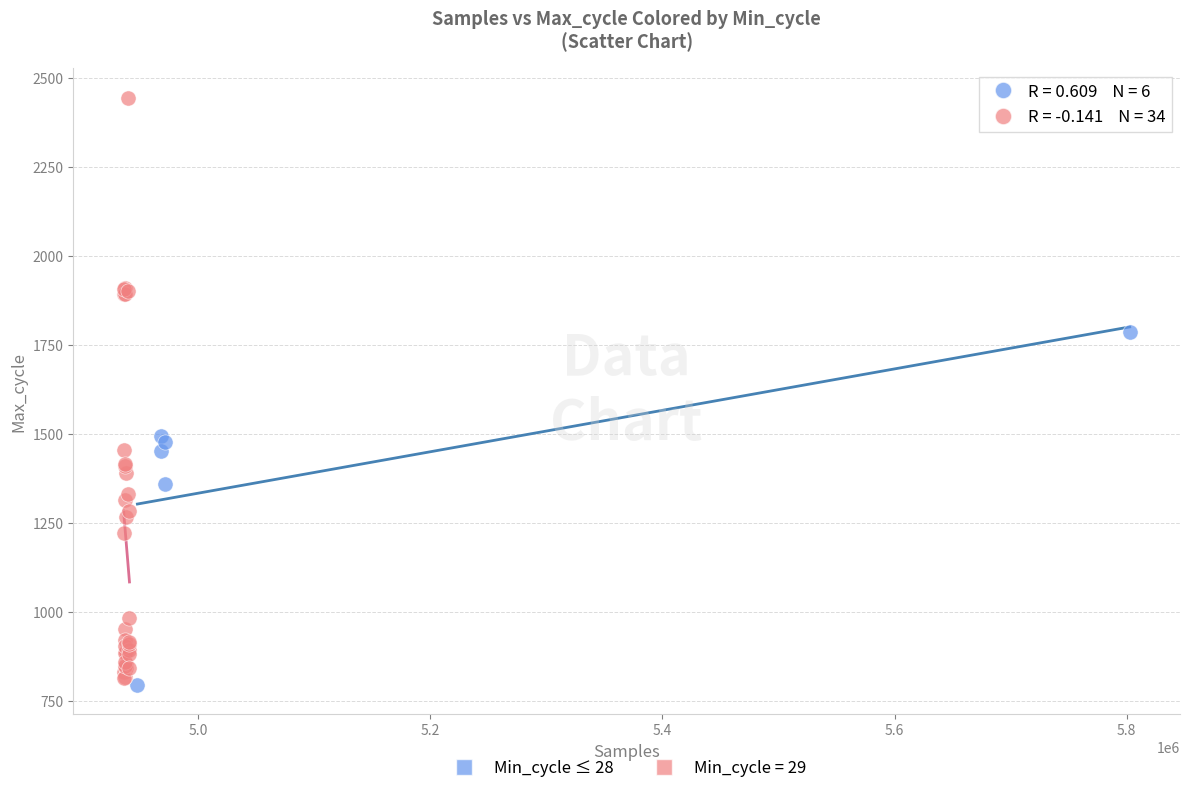

Which series has the largest Y range (max minus min)?

Min_cycle = 29